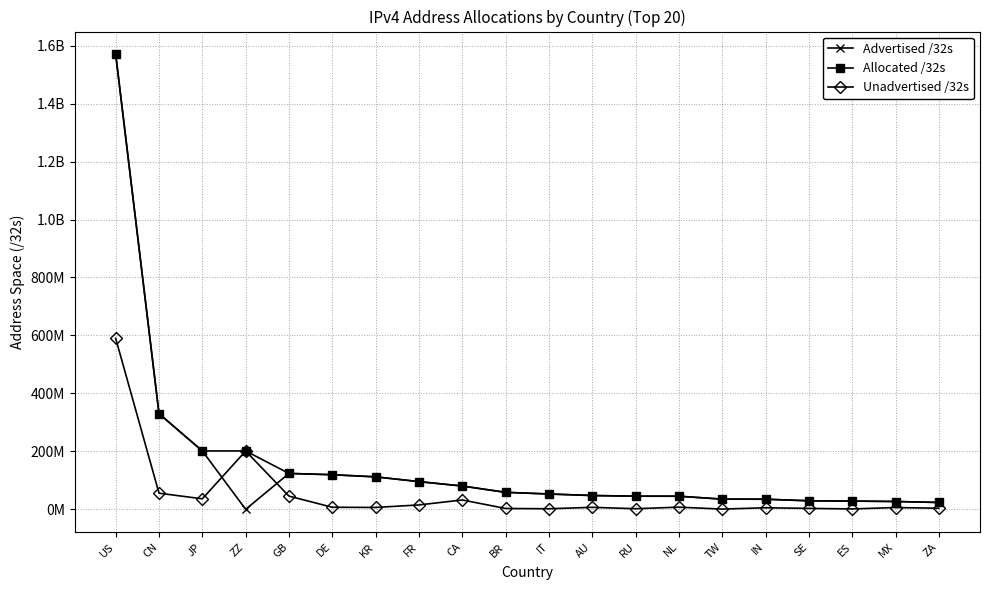

What are all the series names shown in the legend?

Advertised /32s, Allocated /32s, Unadvertised /32s